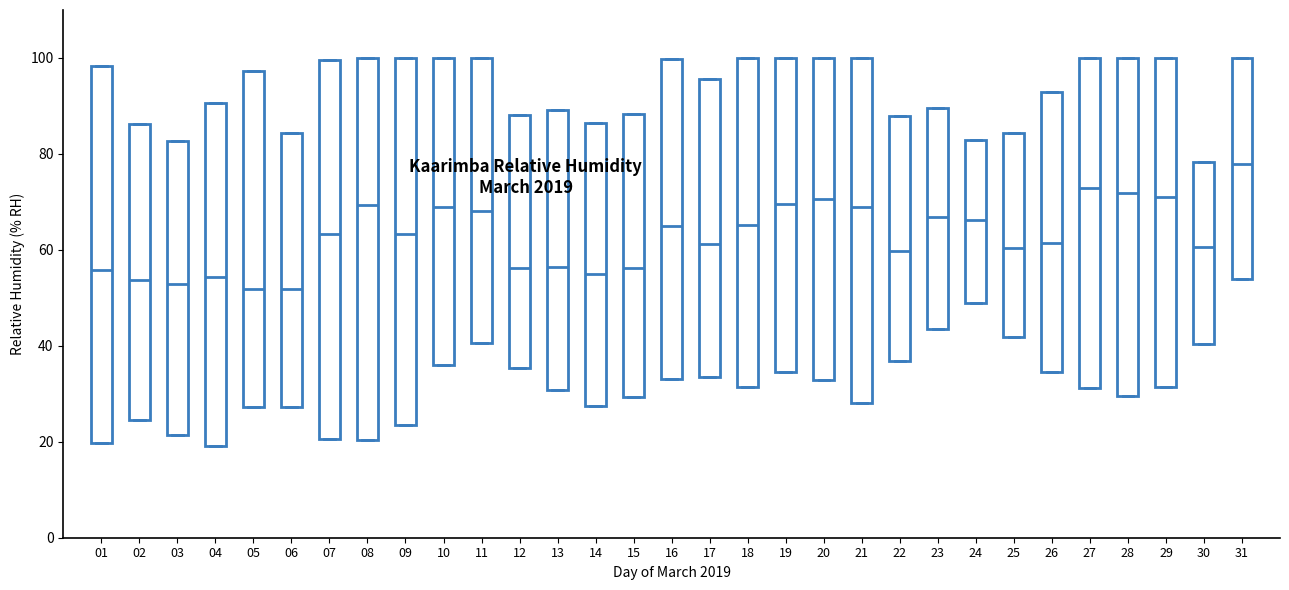

Which box's median line is the highest?

31